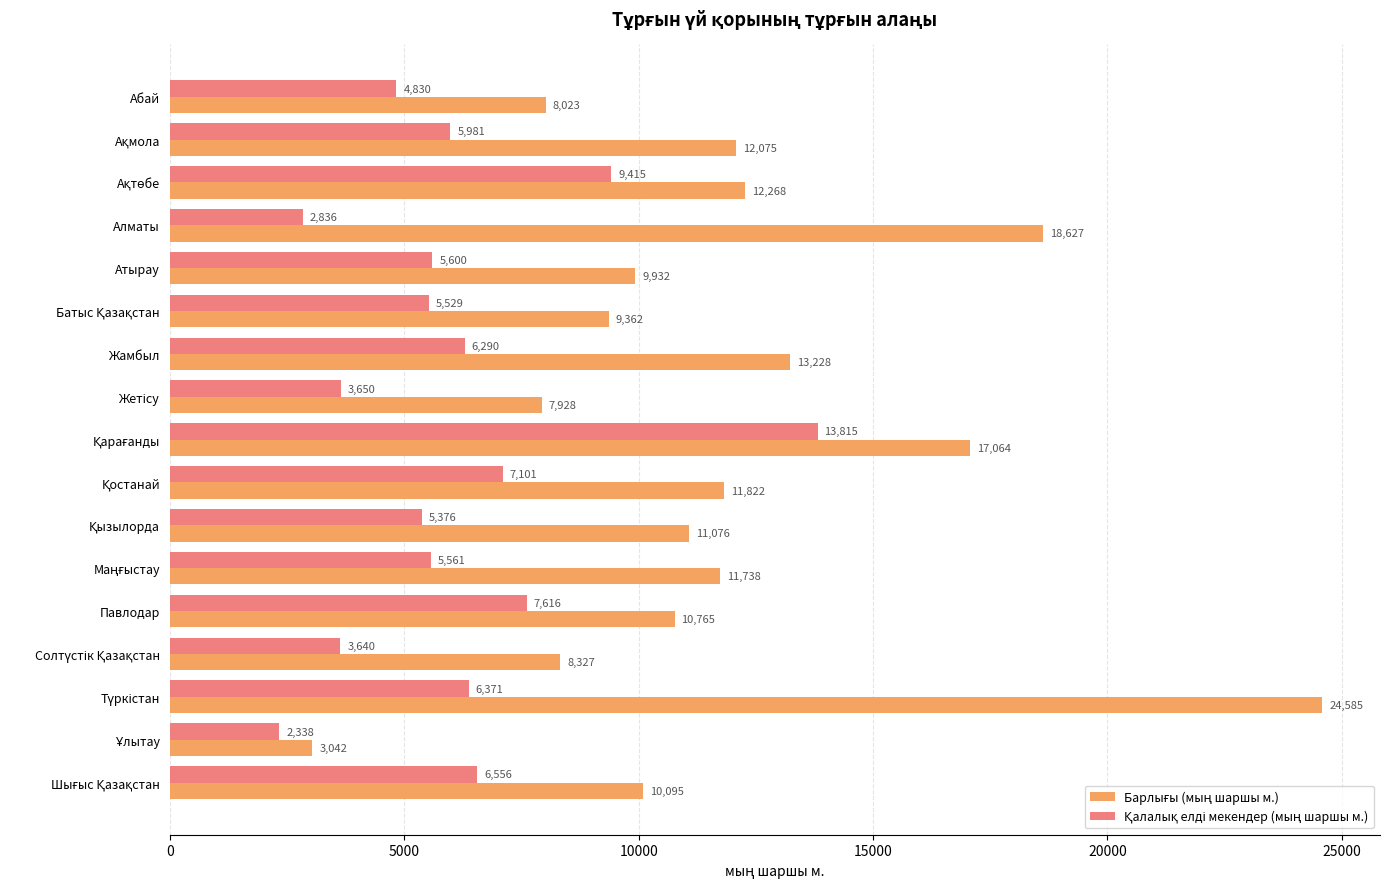

What is the minimum value shown in the chart?

2338.4